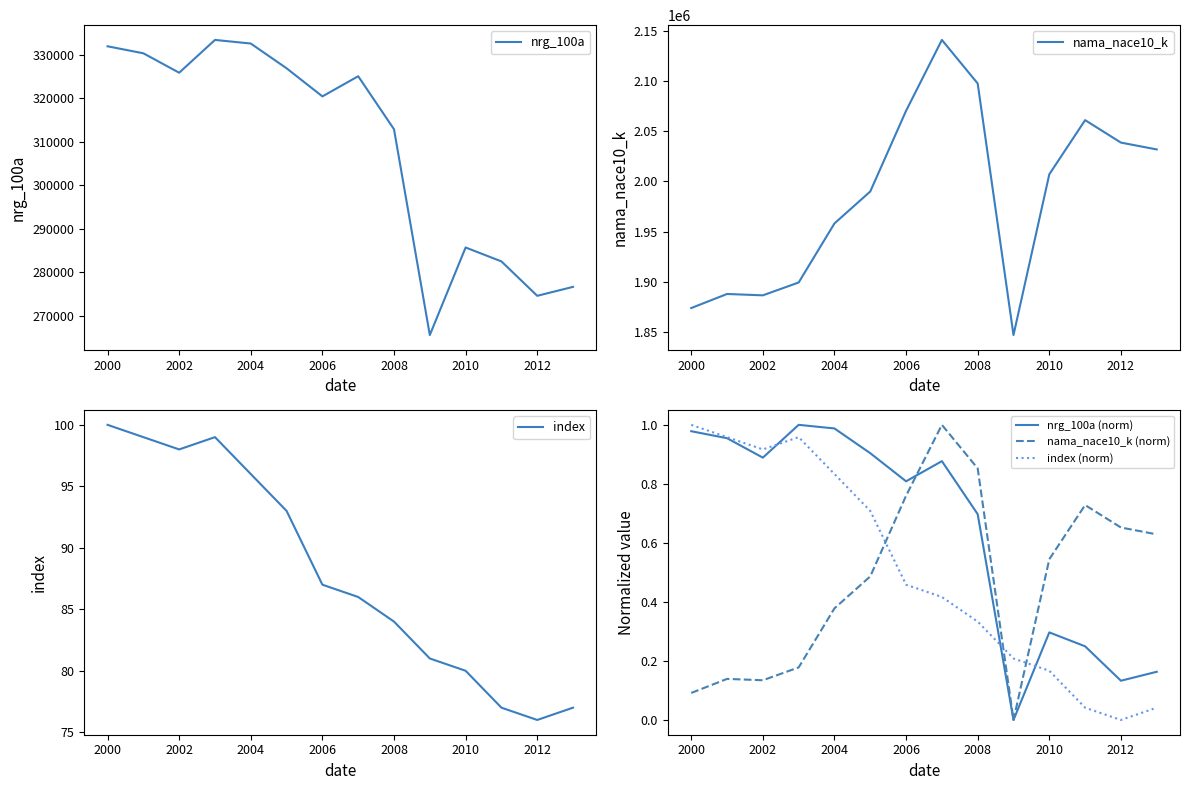

Is it true that nrg_100a (norm) equals 0.2 at 2000?

False